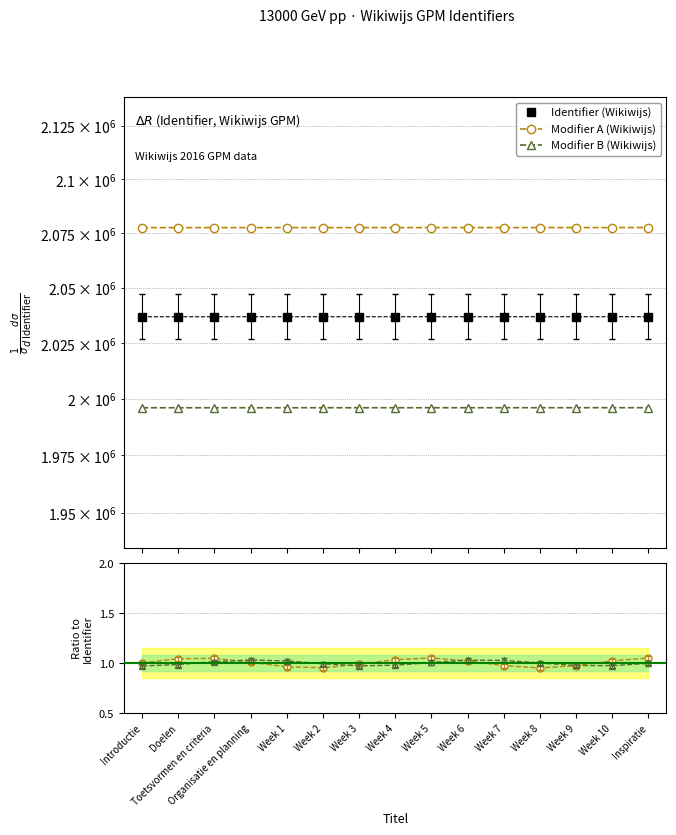

True or false: Modifier B and Identifier (Wikiwijs) intersect in this chart.

False